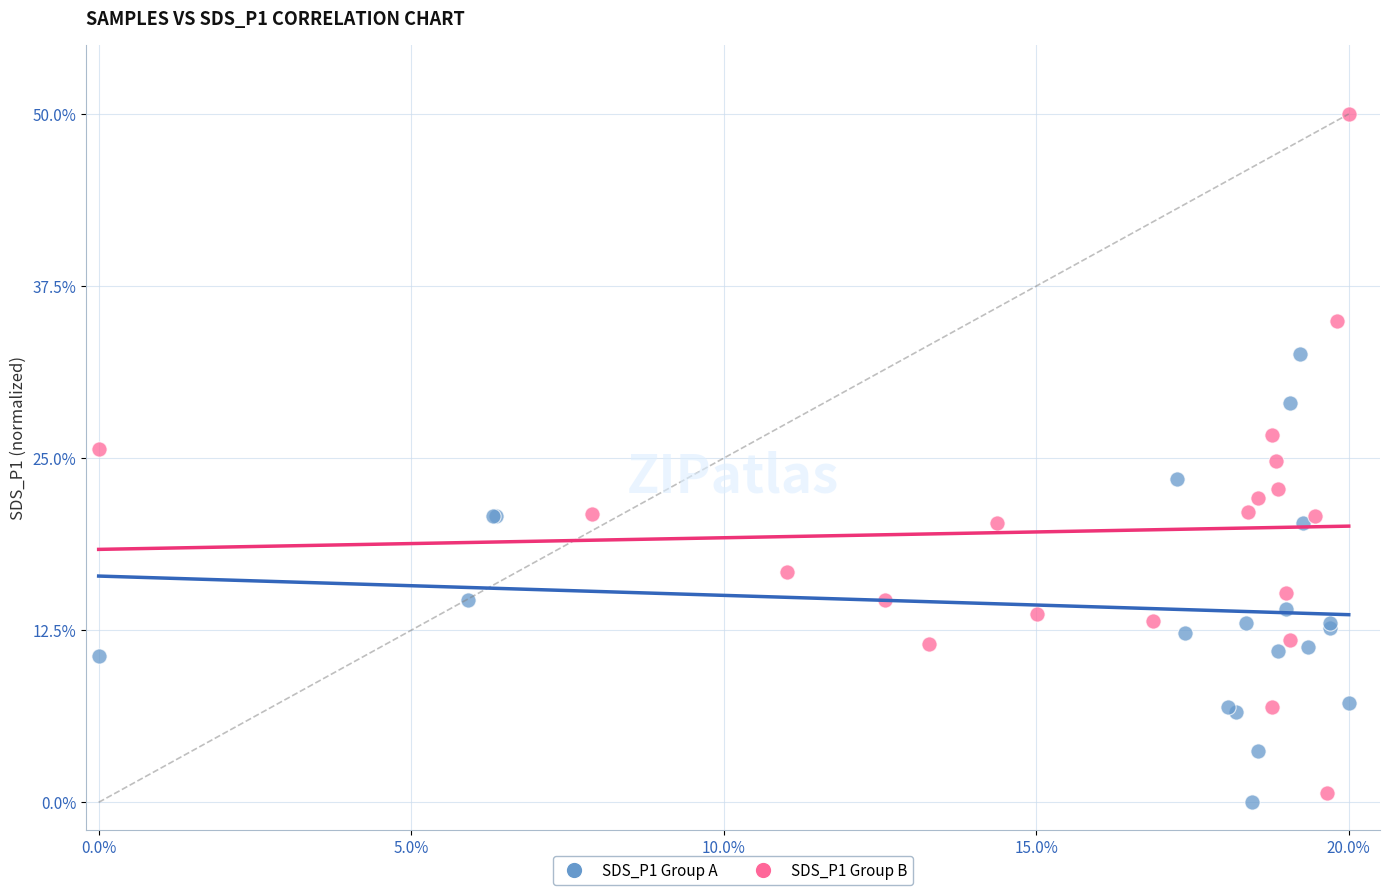

Which series contains the lowest Y value?

SDS_P1 Group A